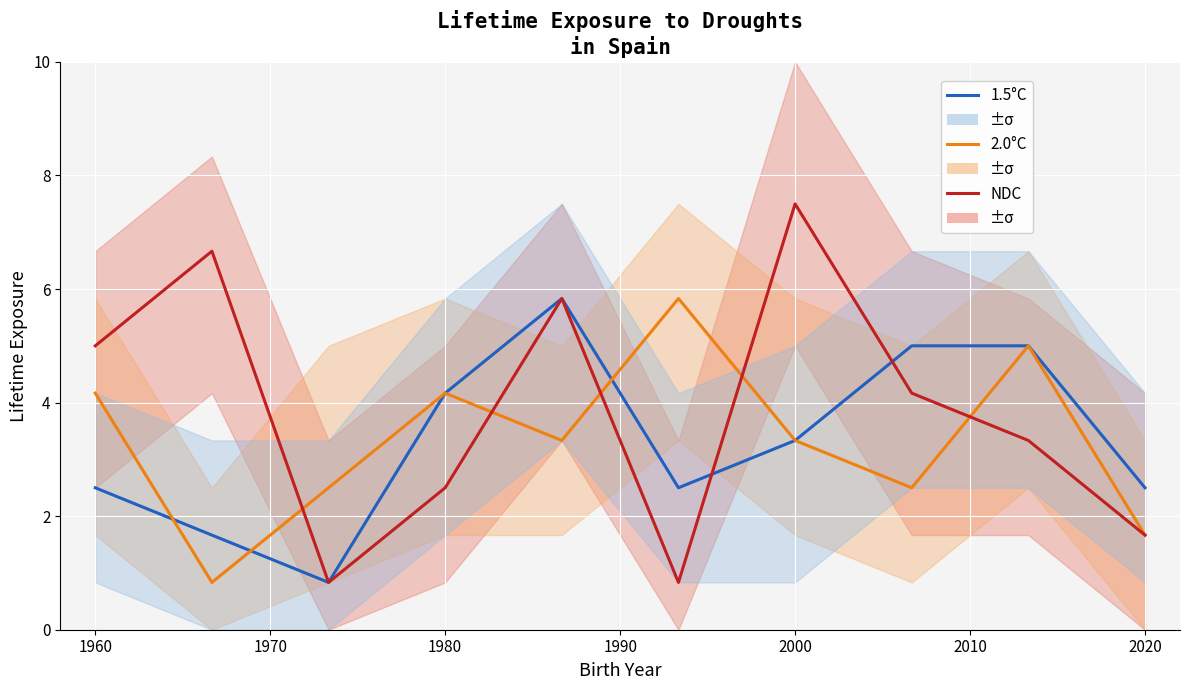

What is the approximate value of NDC at 1980?

2.5